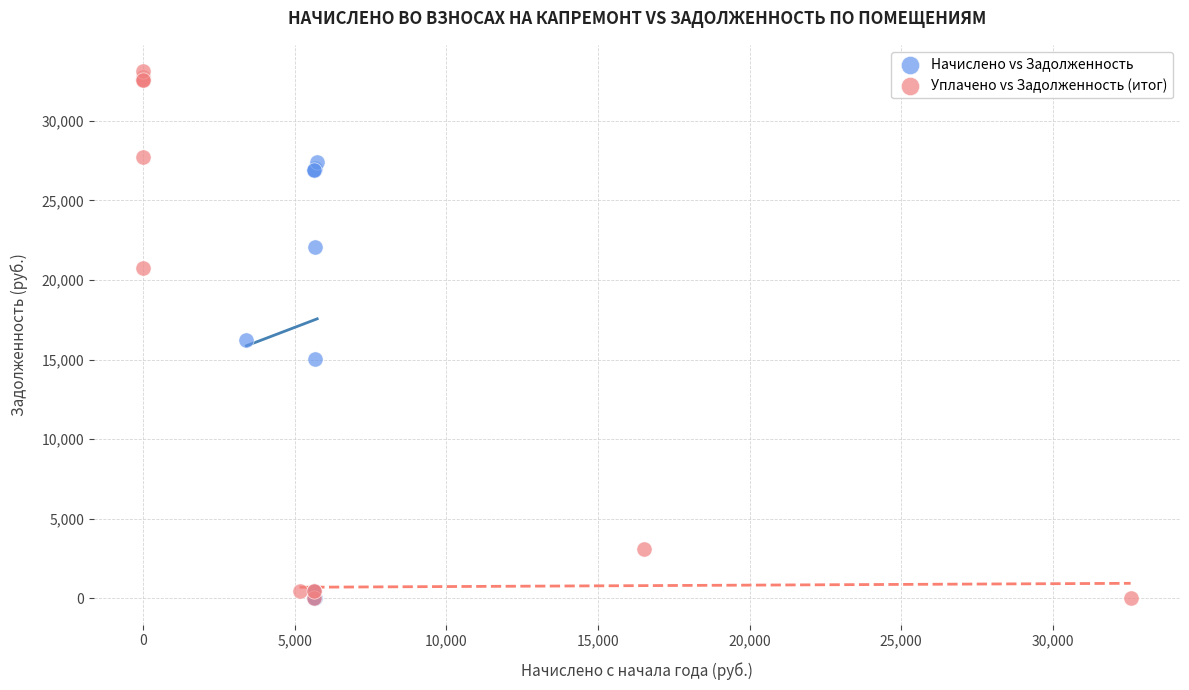

Which series has the widest spread of Y values?

Уплачено vs Задолженность (итог)